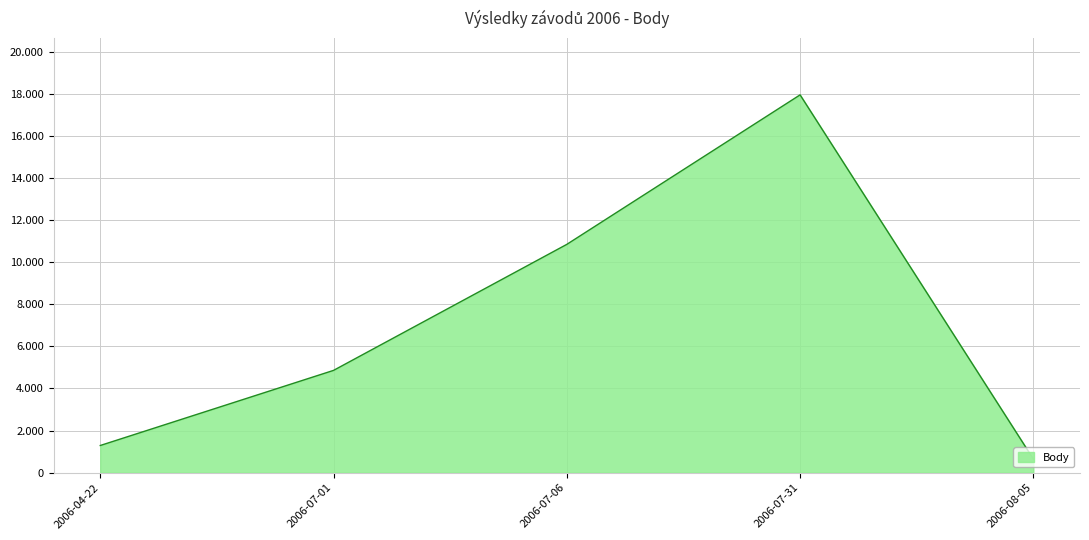

Between 2006-08-05 and 2006-07-31, which is larger?

2006-07-31